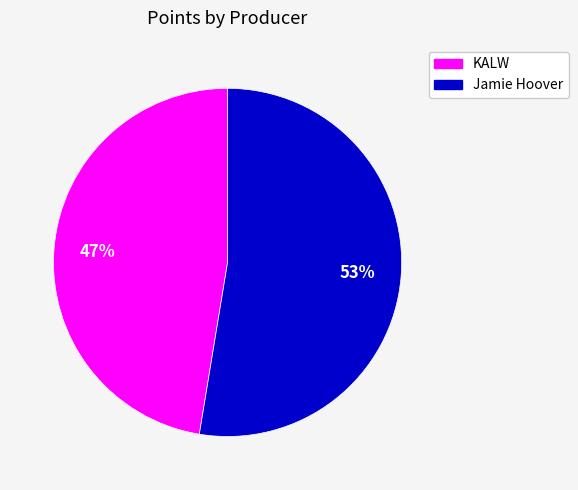

How many slices are in this pie chart?

2